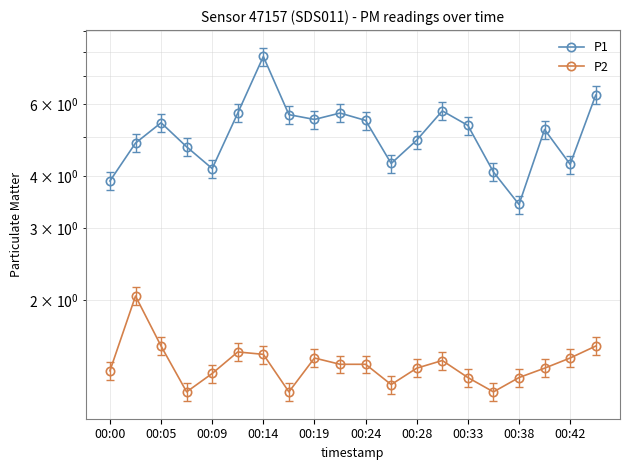

What is the average value of the P2 series?

1.4